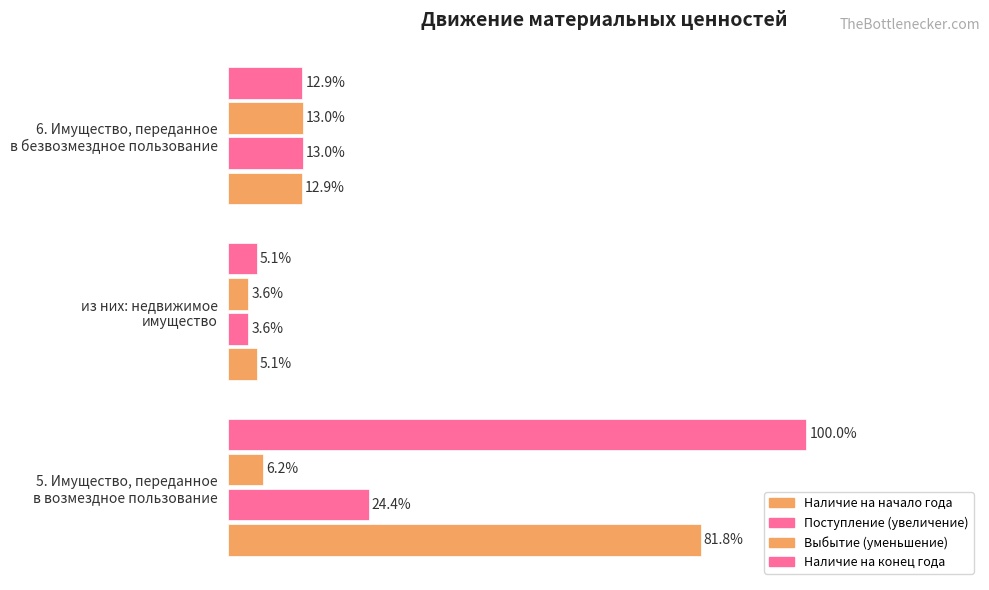

What is the value of the Выбытие (уменьшение) bar at the 1st from the left?

6.2